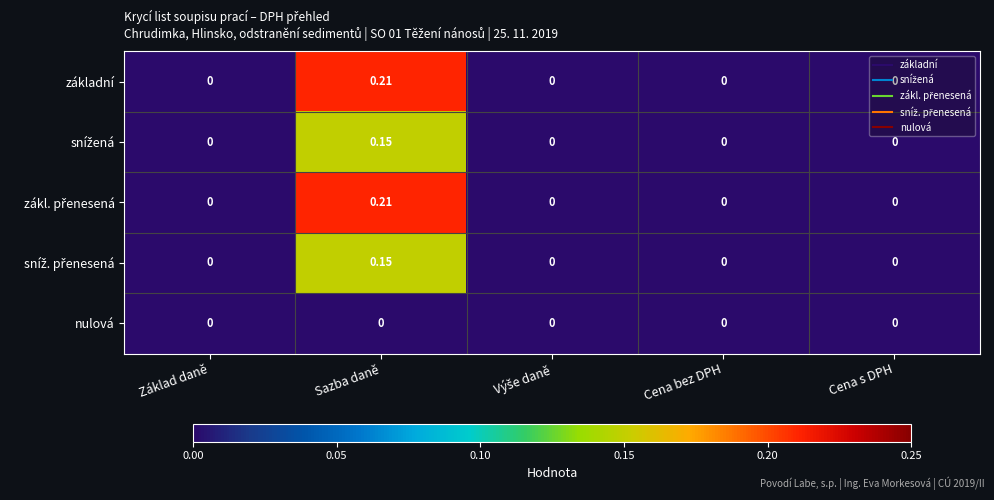

At which category is the sum across all series the highest?

Sazba daně